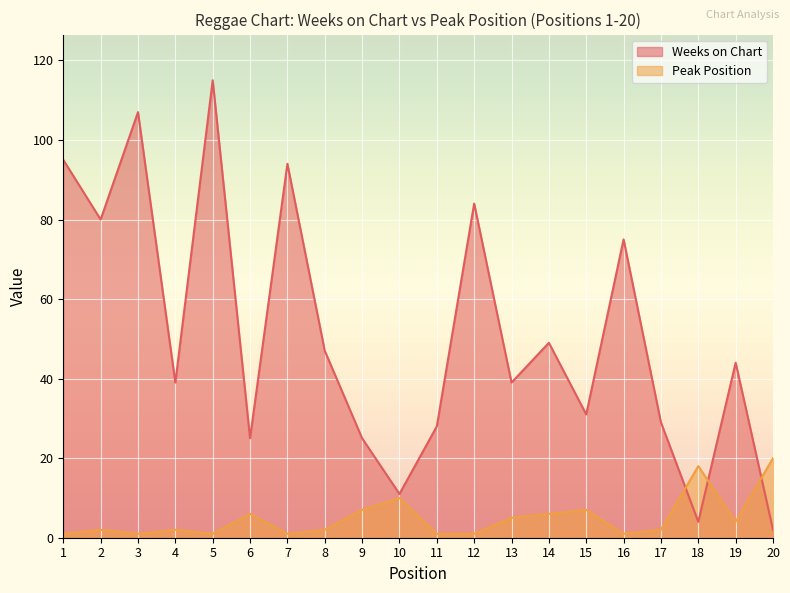

The value of Weeks on Chart at 6 is 25. True or false?

True